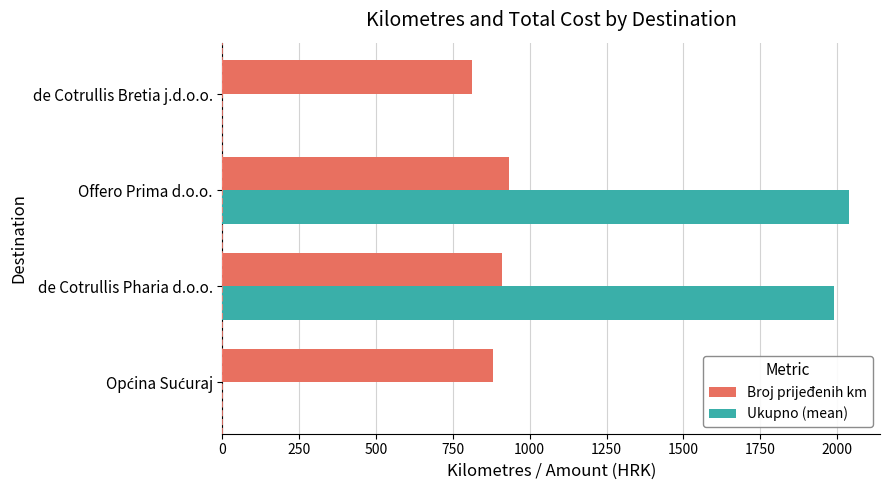

What is the sum of all Broj prijeđenih km values?

3538